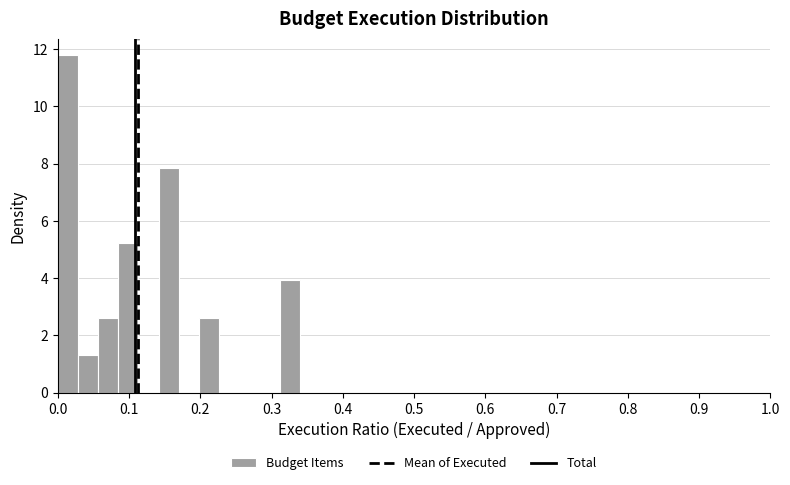

Around what value on the x-axis is the tallest bar? Give the approximate position of its centre, as read against the axis.

0.01